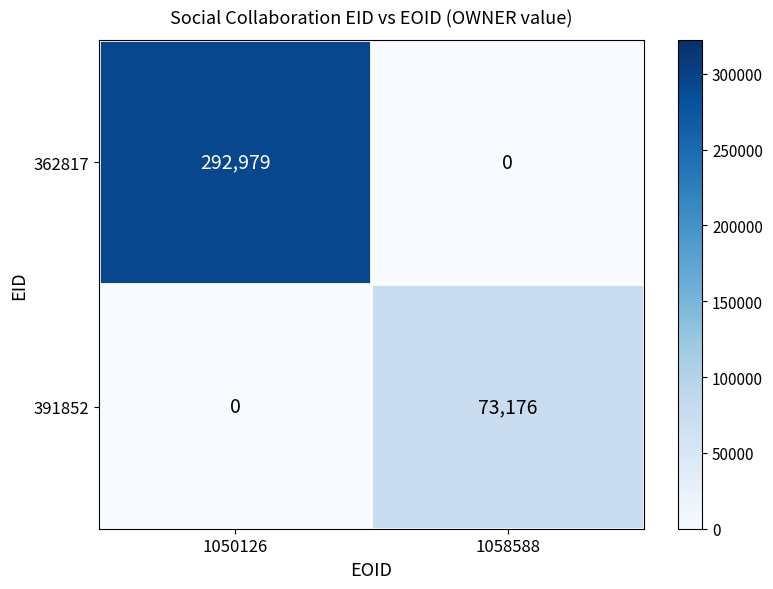

The value of 391852 at 1058588 is 73176. True or false?

True